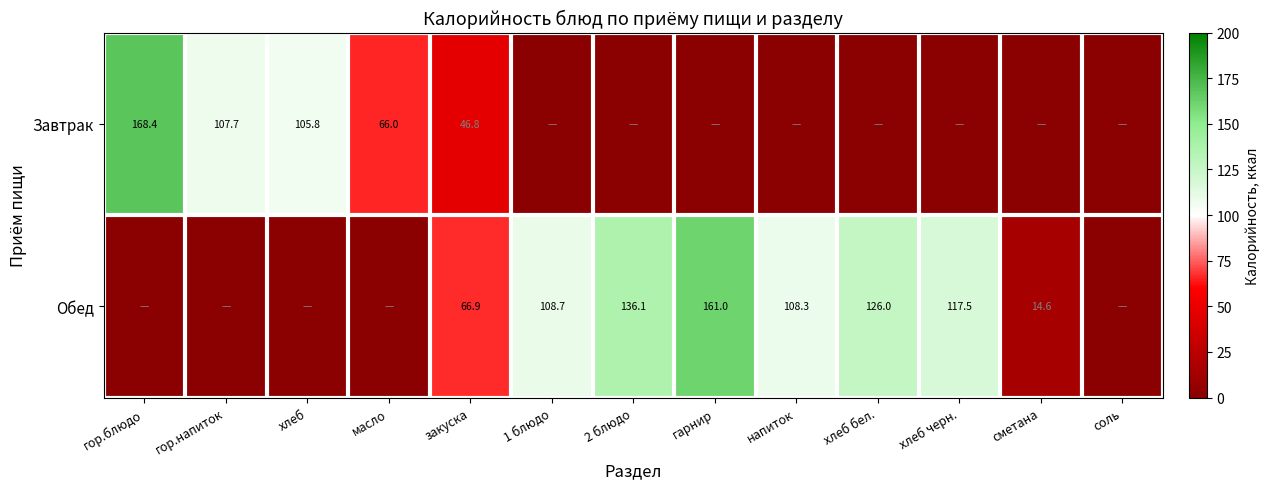

The Завтрак series shows 163.6 at гор.напиток. True or false?

False